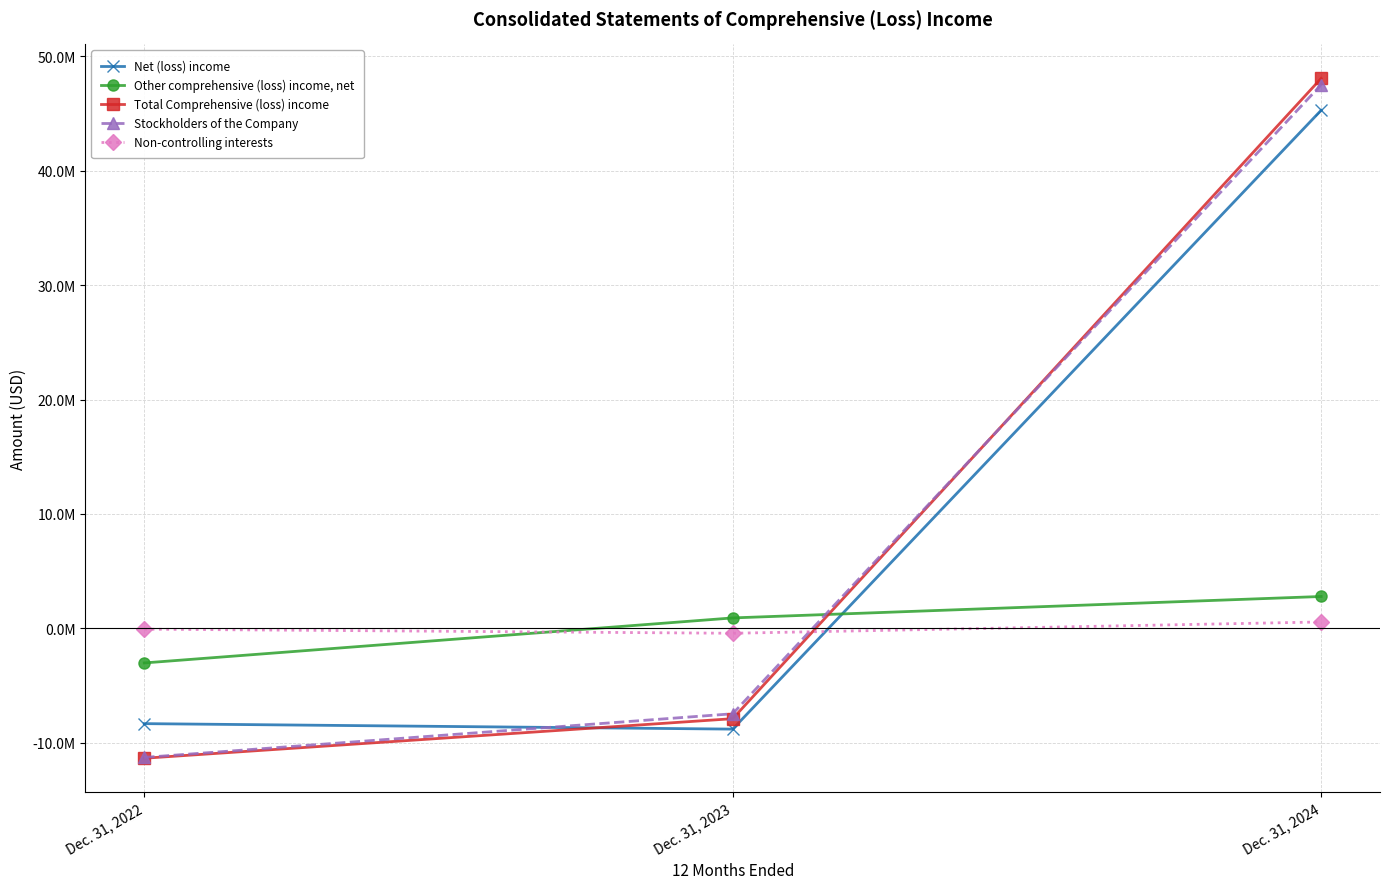

What is the maximum value for Net (loss) income?

45283824